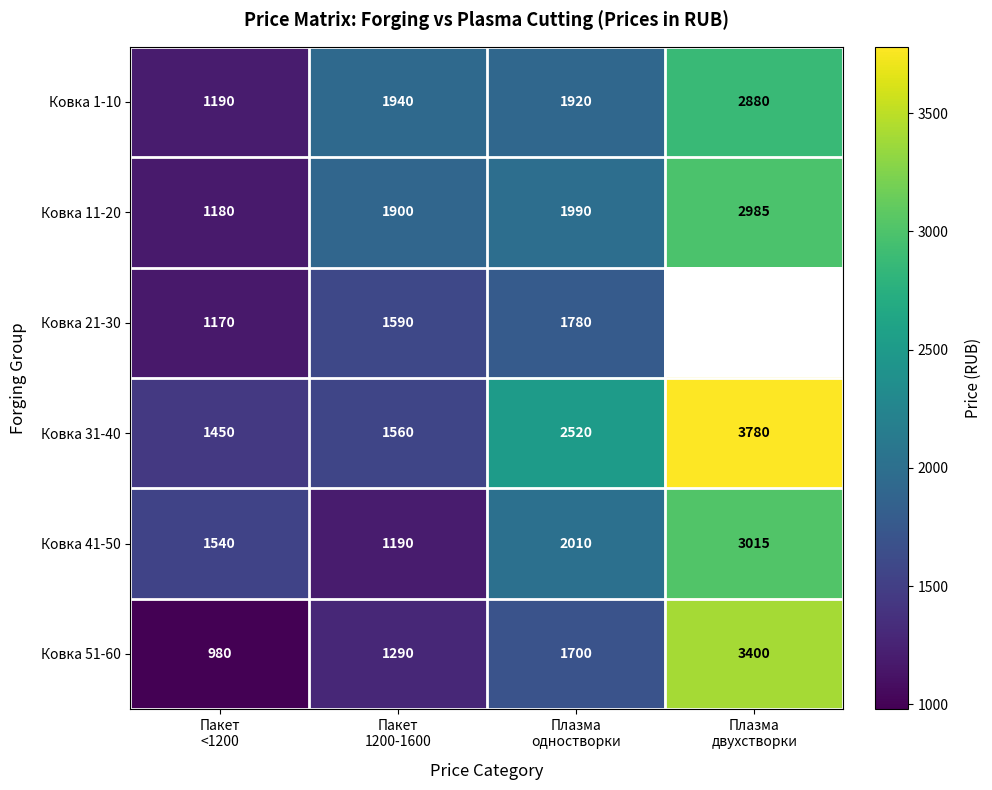

What is the difference between the maximum and second lowest values in the Ковка 31-40 series?

2220